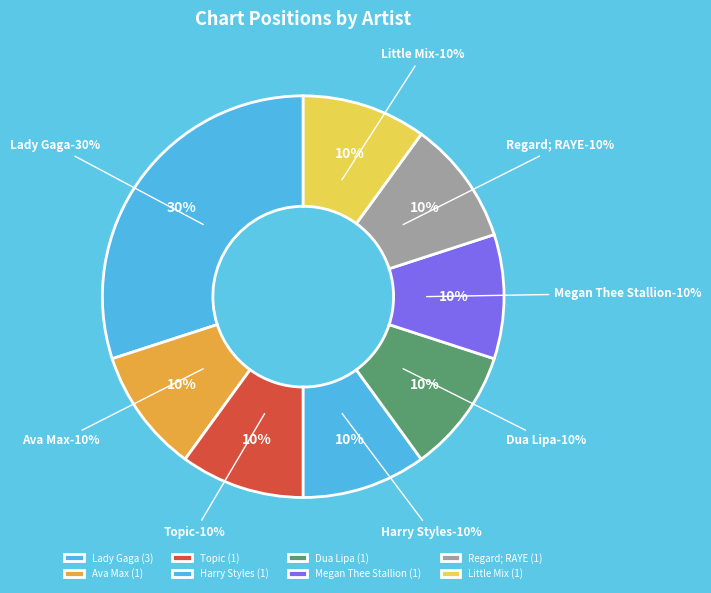

Is the sum of Regard; RAYE and Megan Thee Stallion greater than half?

No